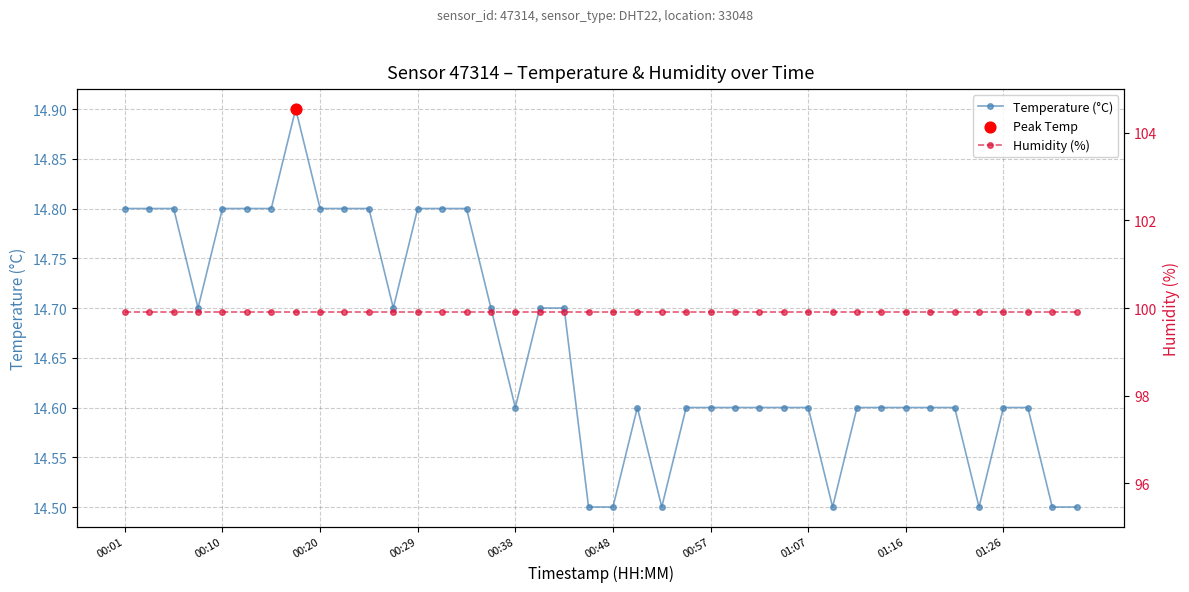

Is the value of Humidity (%) at 27 greater than the value of Temperature (°C) at 00:48?

Yes